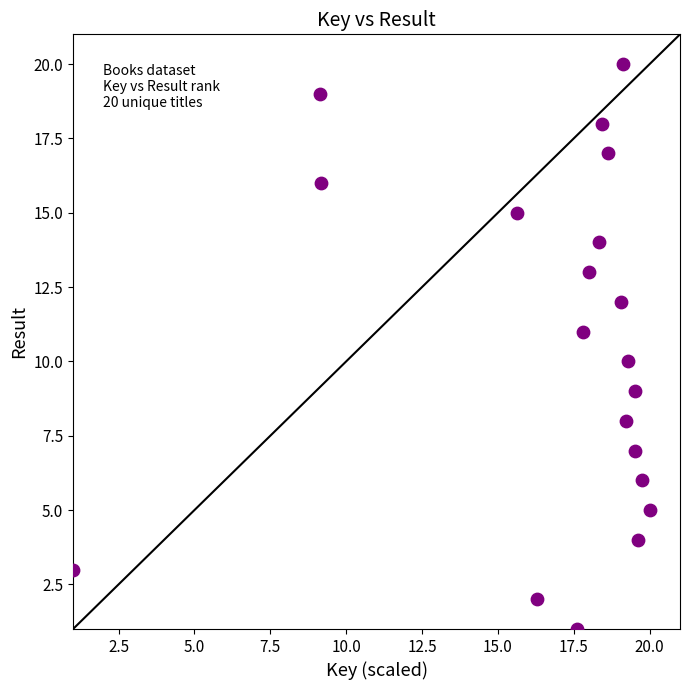

What is the range of Y values (max minus min)?

19